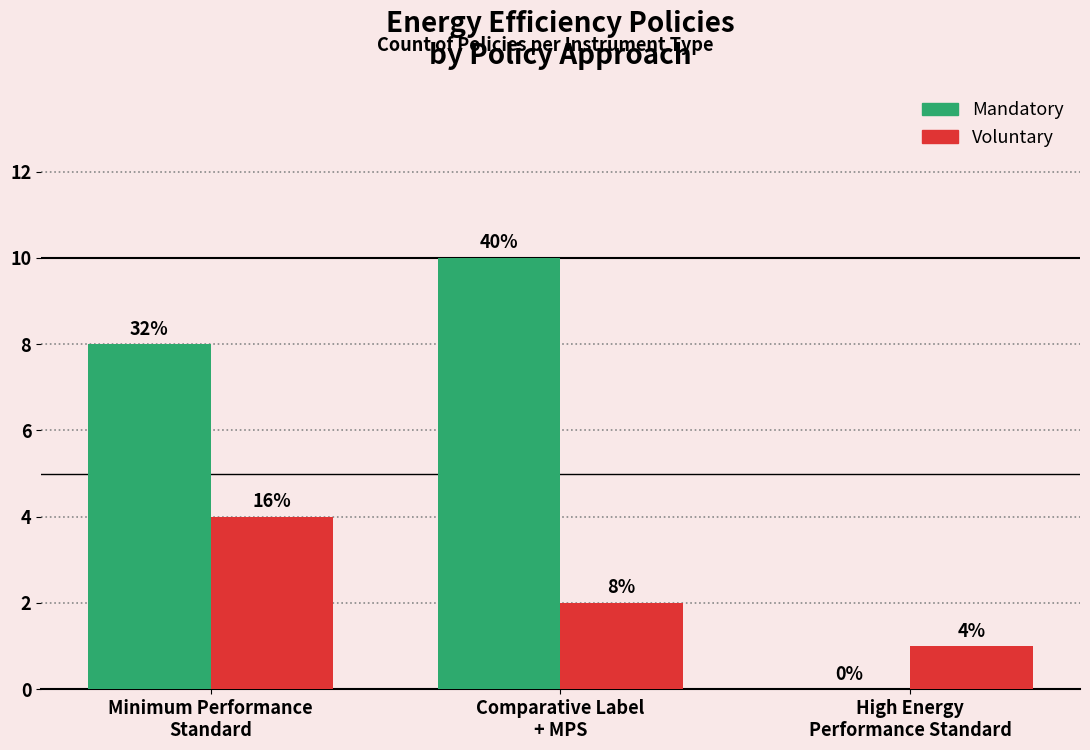

Which category has the highest value in the Mandatory series?

Comparative Label
+ MPS